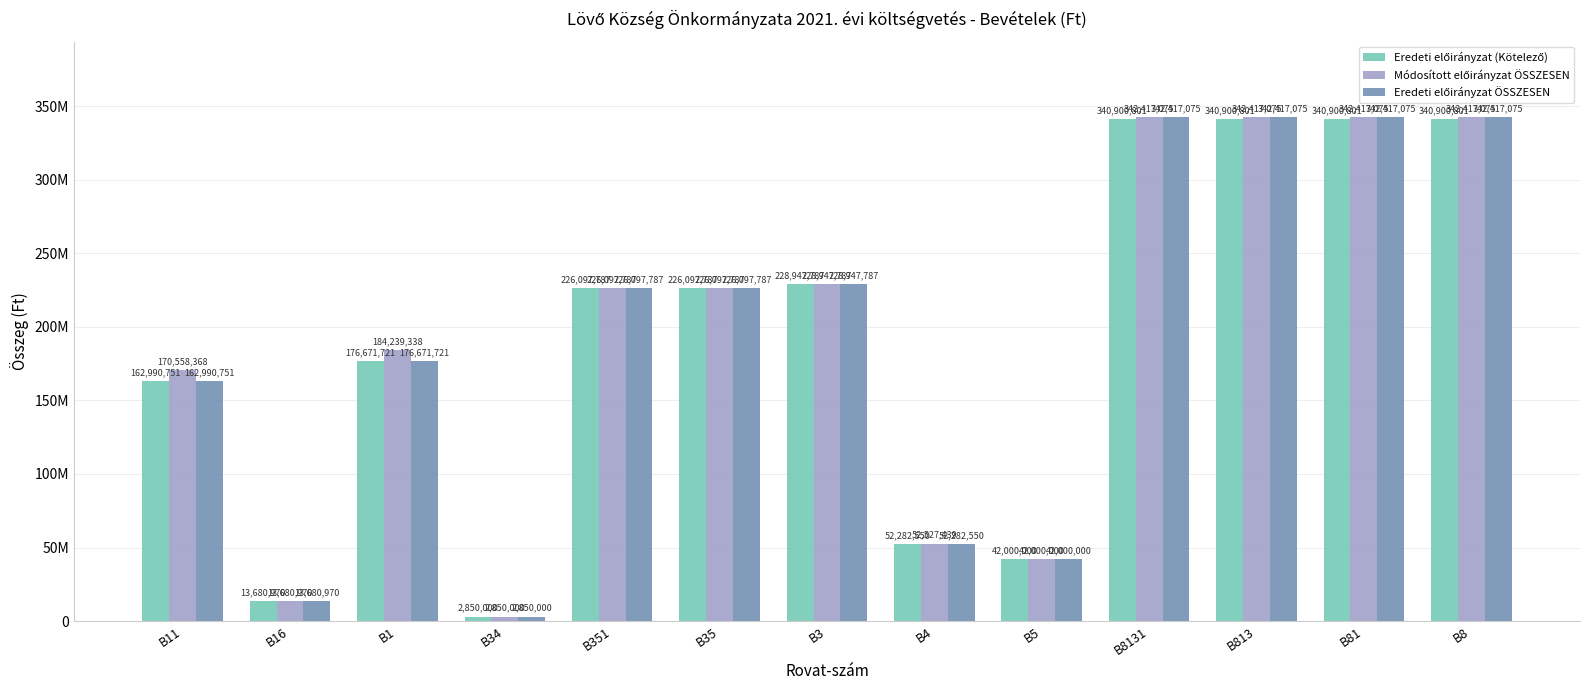

Which series has the widest spread of values?

Módosított előirányzat ÖSSZESEN